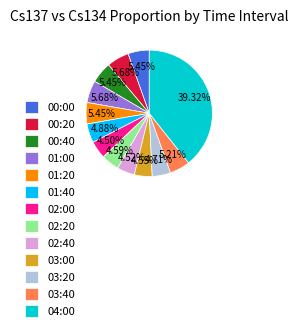

Which slice is the largest?

04:00